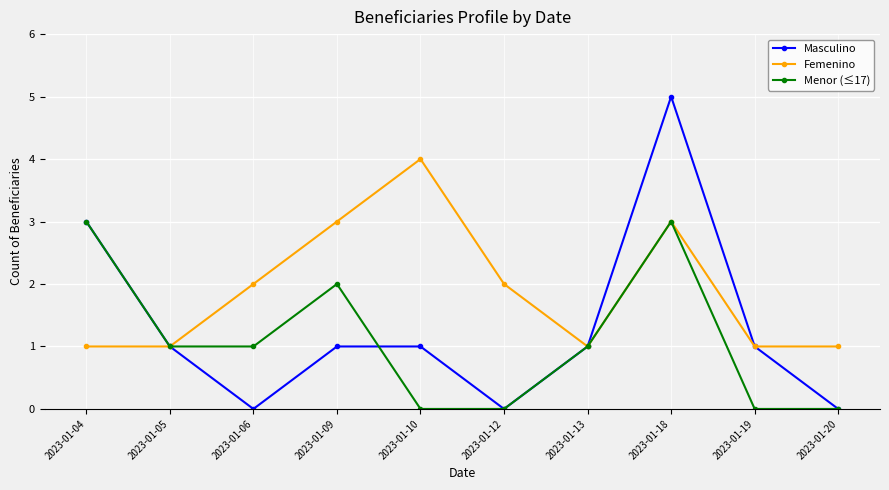

In Masculino, how many points are lower than both neighbors (excluding endpoints)?

2